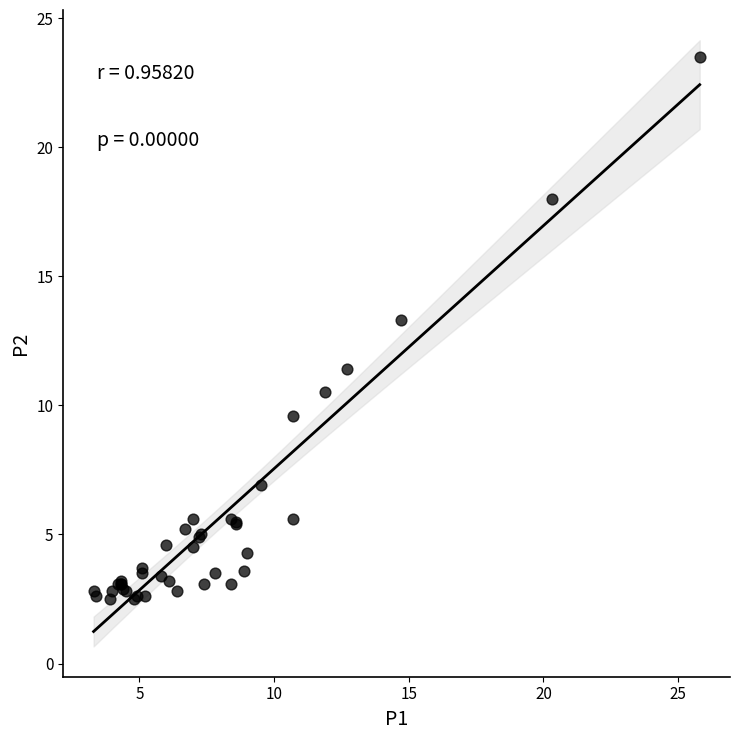

What Y value in the scatter plot is closest to 13?

13.3